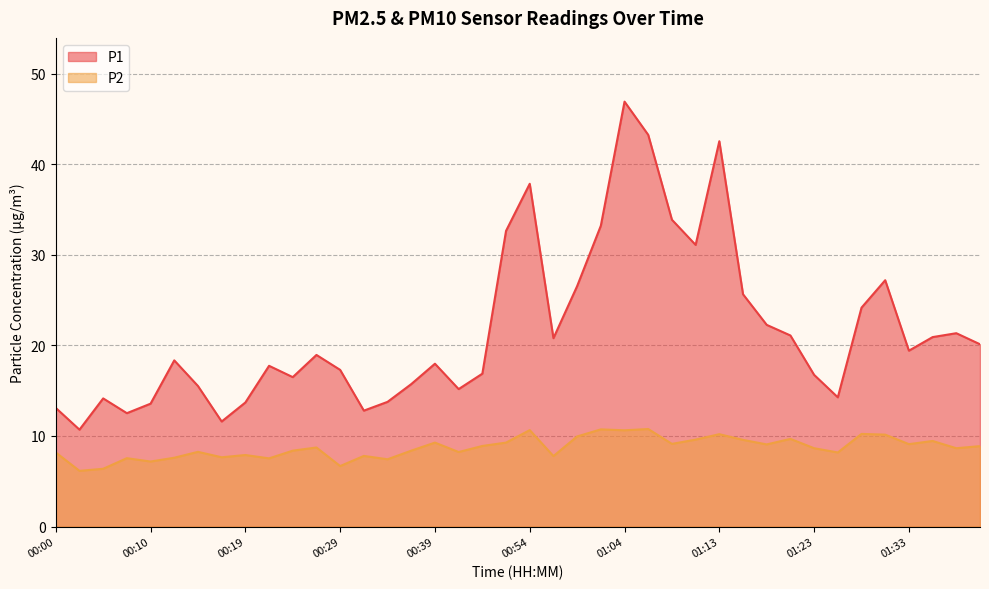

Which series has the largest total across all categories?

P1